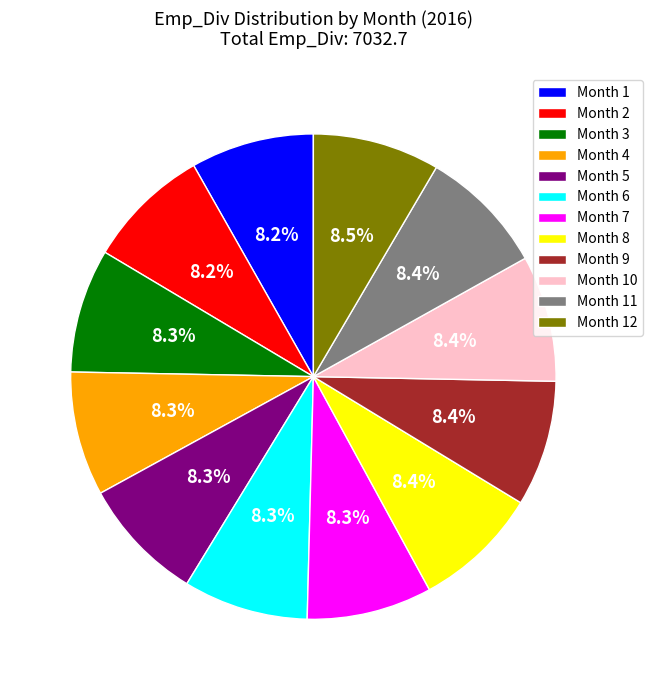

Is Month 2 the majority of the pie?

No